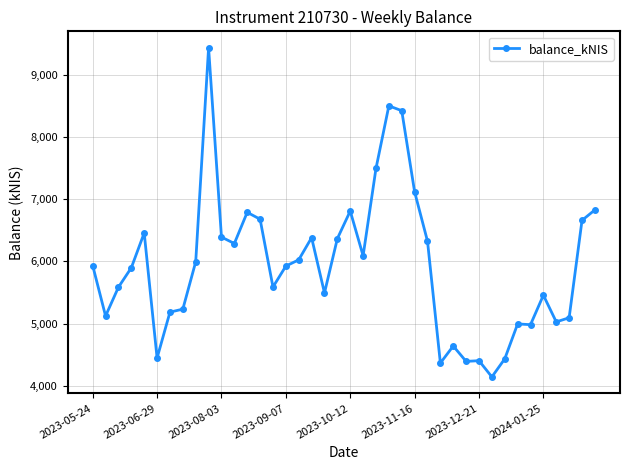

What is the maximum value shown in the chart?

9430.0